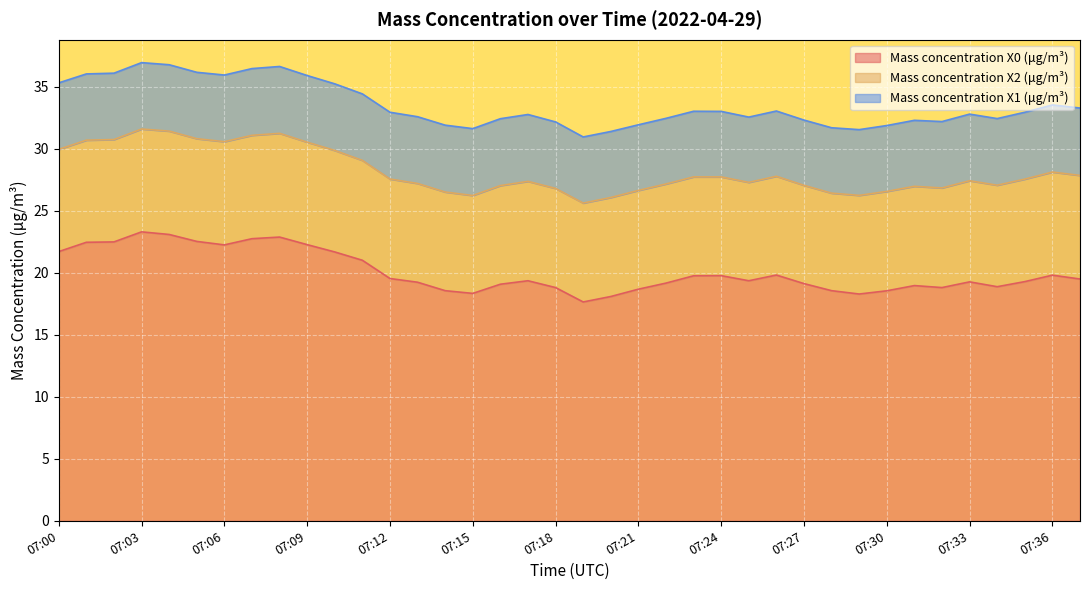

How many data points in Mass concentration X0 (μg/m³) are above 19?

26